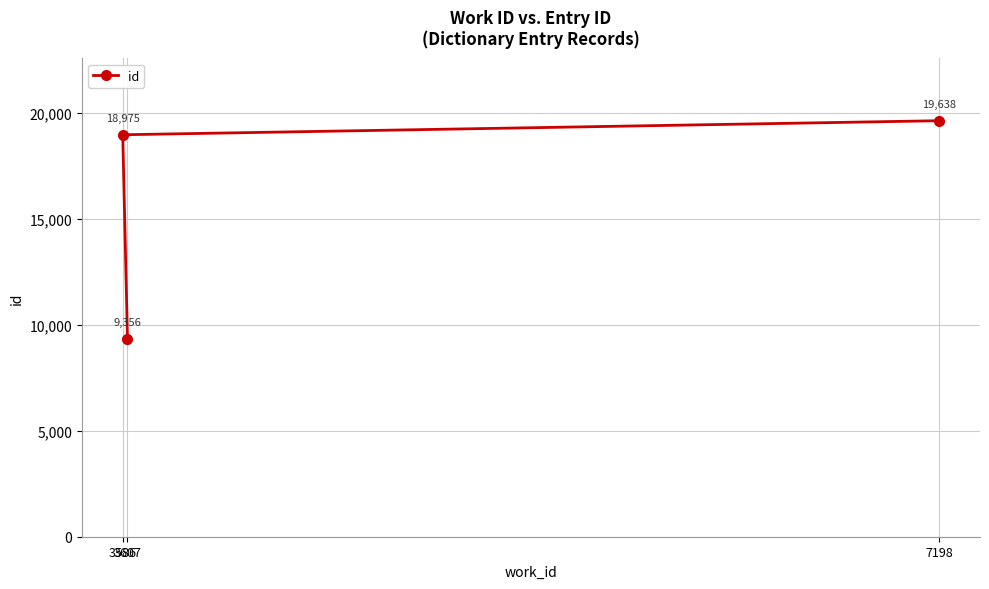

Which category has the lowest value across all series?

3607